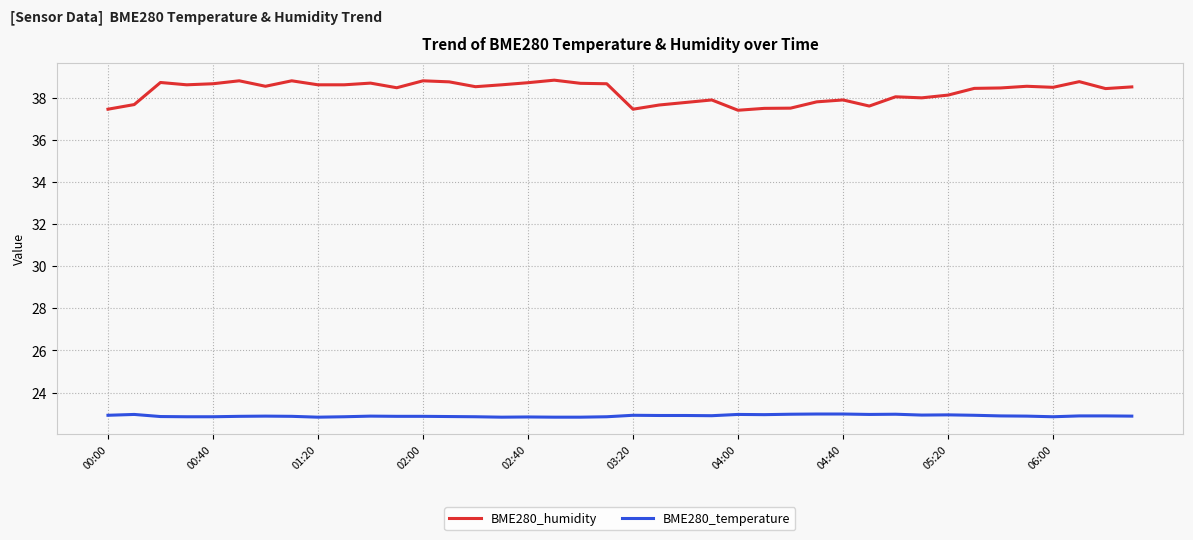

What is the difference between the maximum and minimum values in the BME280_humidity series?

1.4